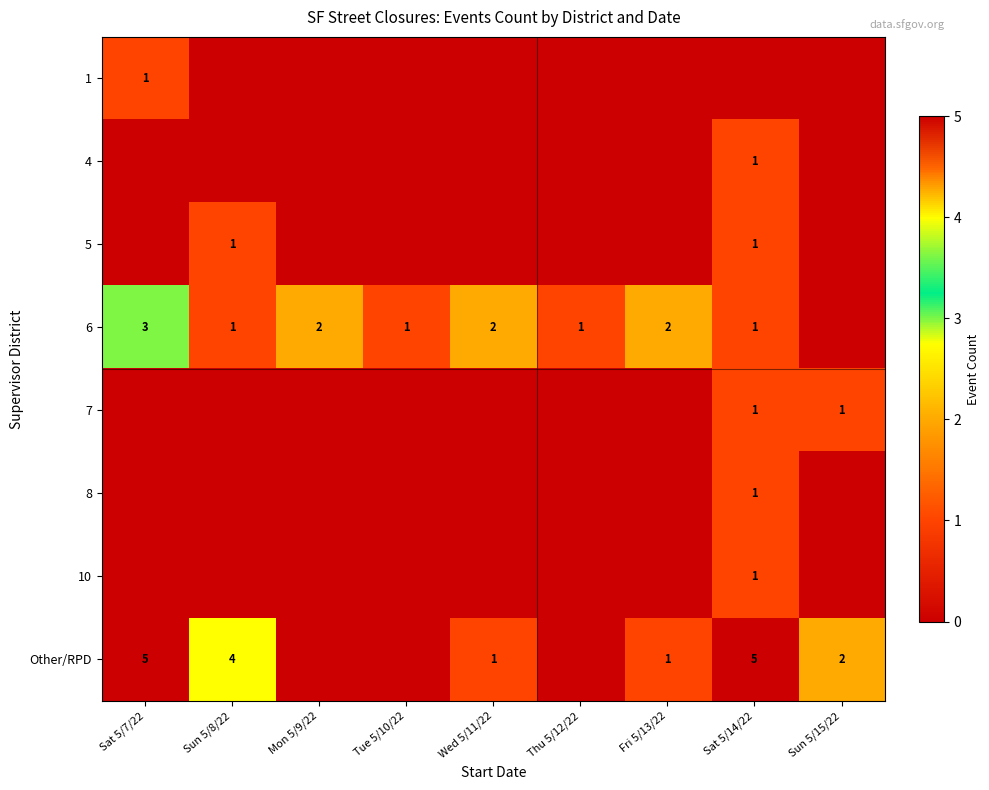

The value of 7 at Sat 5/14/22 is 1. True or false?

True